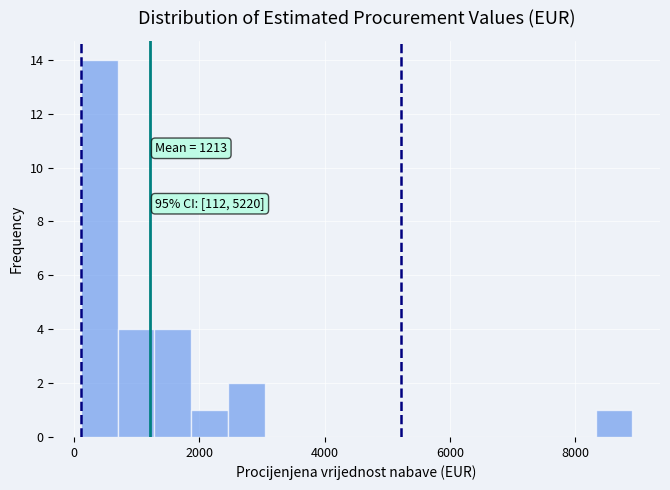

Read against the x-axis, roughly where is the centre of the tallest bar?

400